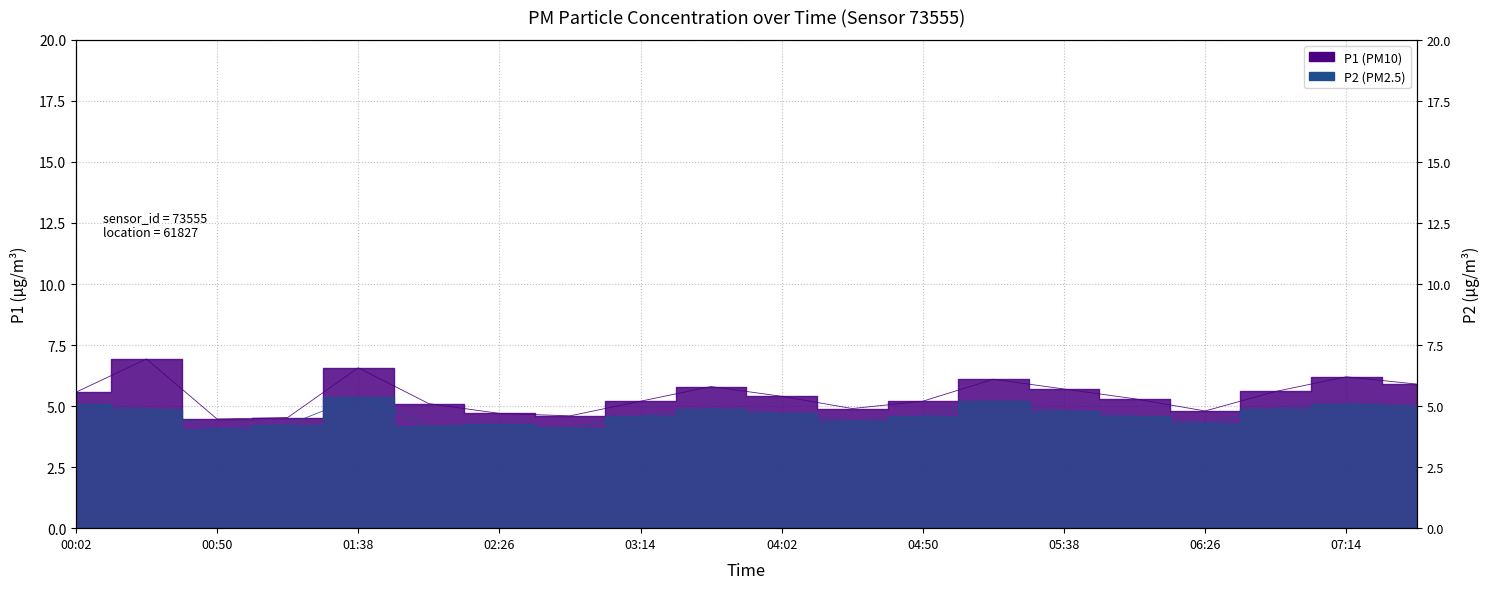

Which has a higher value, 02:02 or 07:14?

07:14